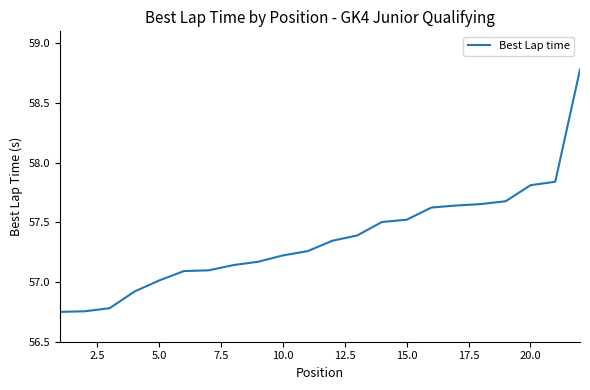

What is the maximum value shown in the chart?

58.8